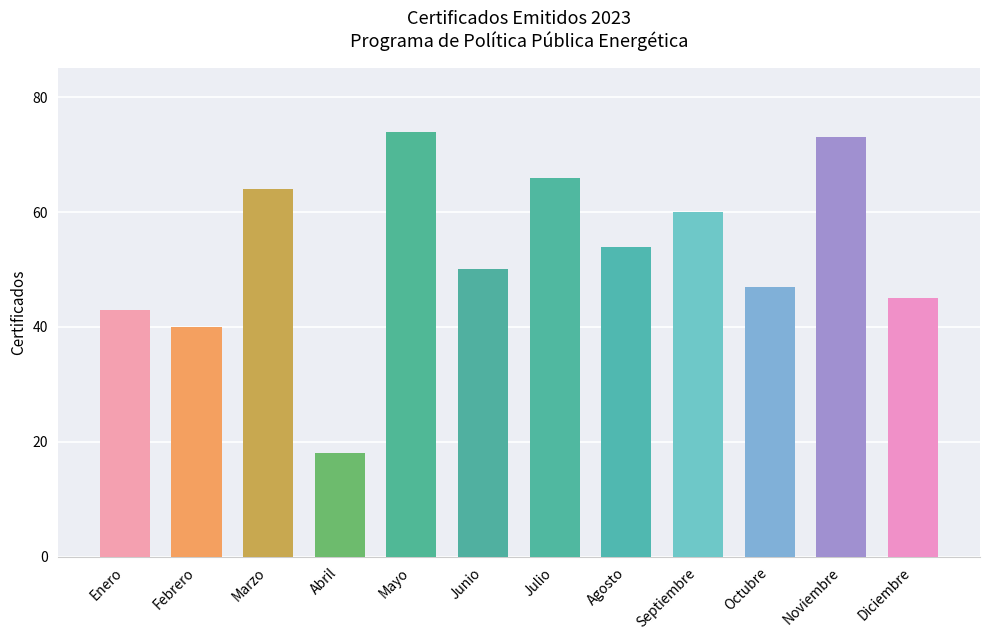

How many bars are there in total?

12